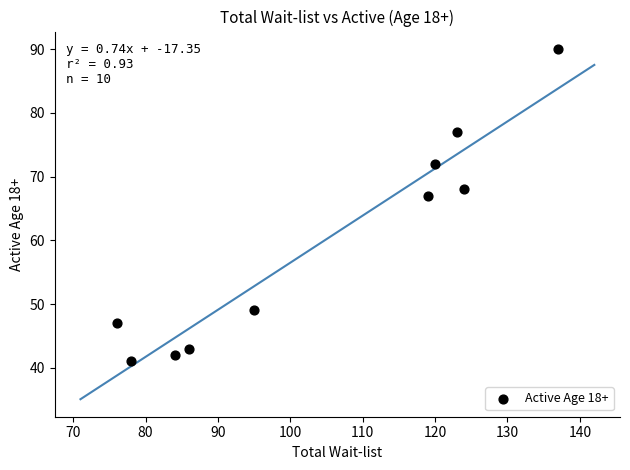

What is the average X value?

104